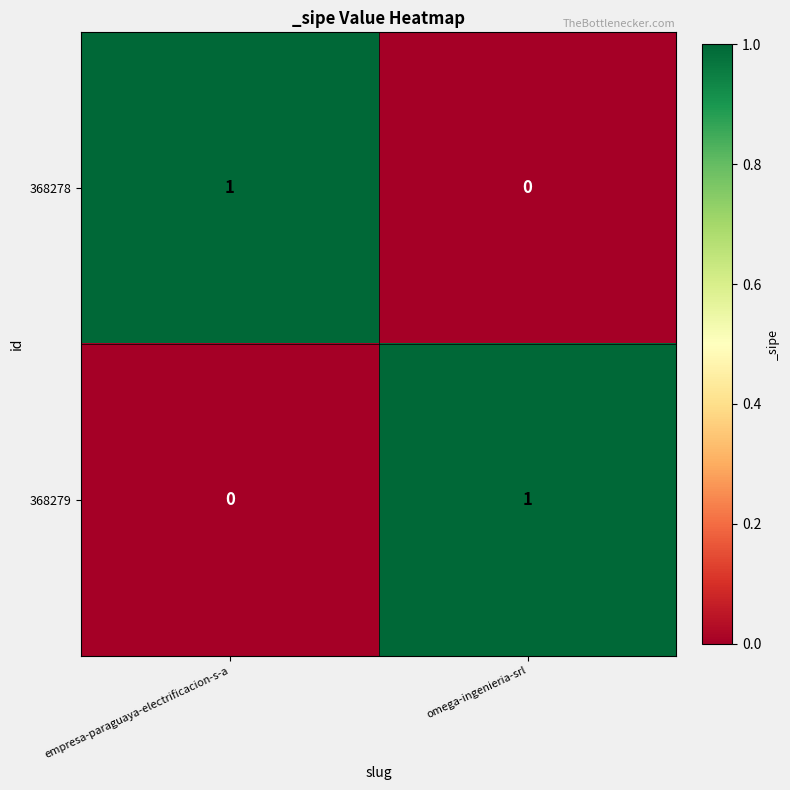

At which label does 368278 reach its minimum?

omega-ingenieria-srl